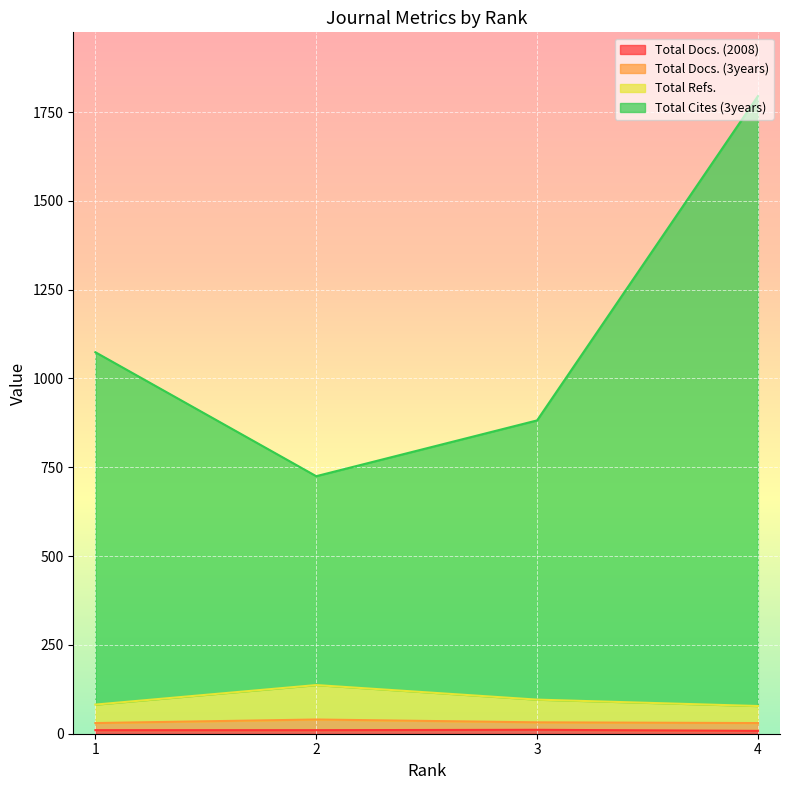

What is the sum of the Total Refs. values at 3 and 2?

233